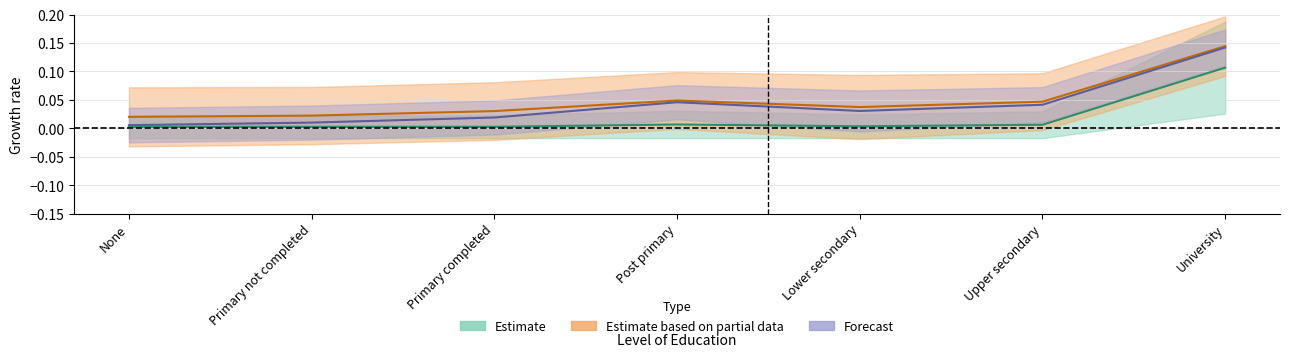

Which category has the highest value across all series?

University